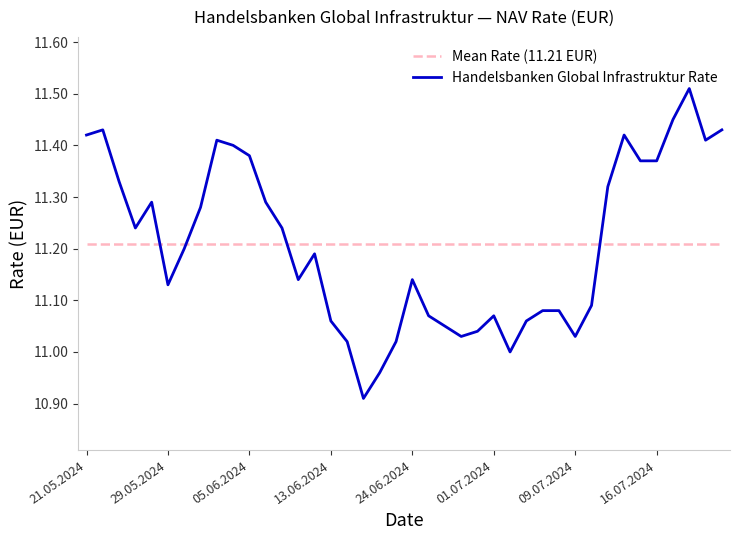

Does the chart have visible grid lines?

No